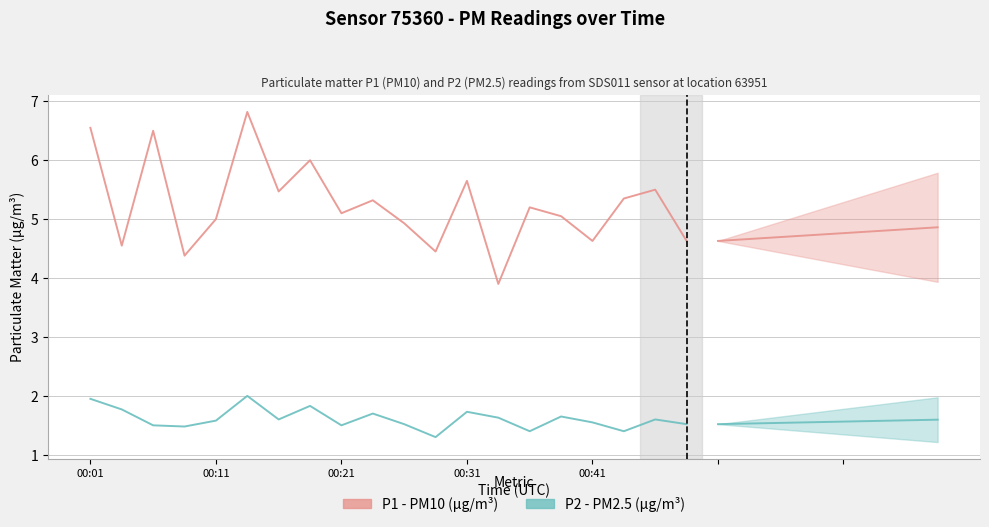

What is the value of the P1 - PM10 (μg/m³) point at the 3rd from the left?

6.5